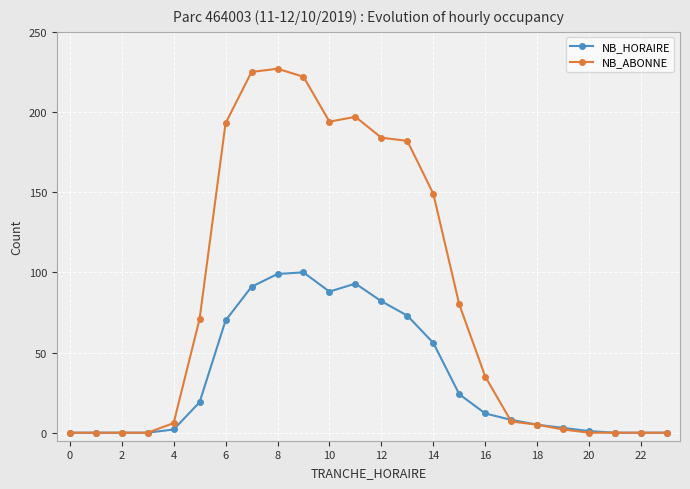

What is the sum of all NB_HORAIRE values?

826